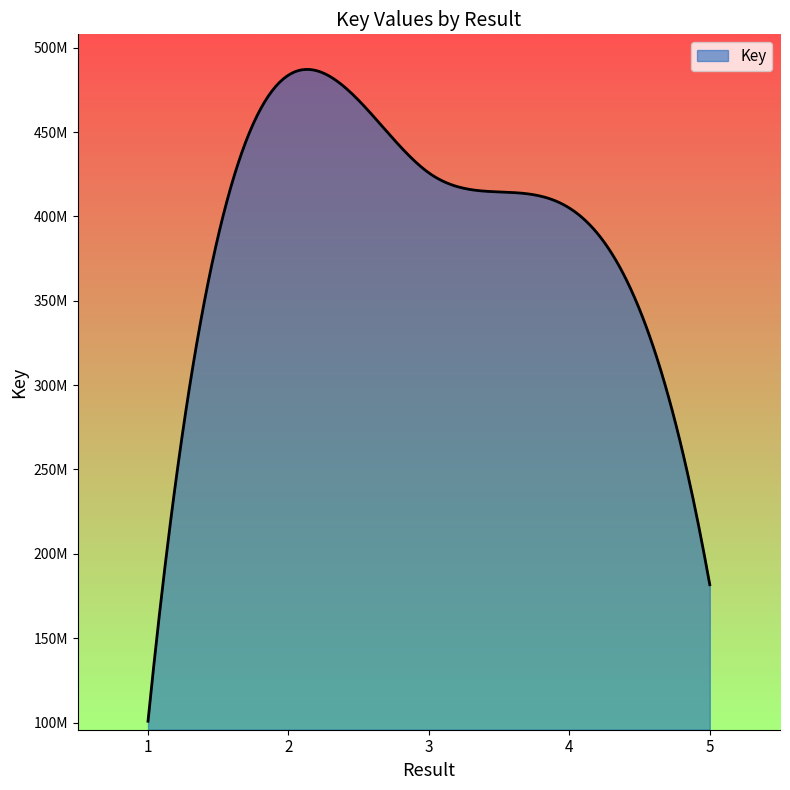

Reading left to right, transcribe all the data shown in this chart.

1=100769930	2=483767426	3=425815998	4=404999352	5=181702725